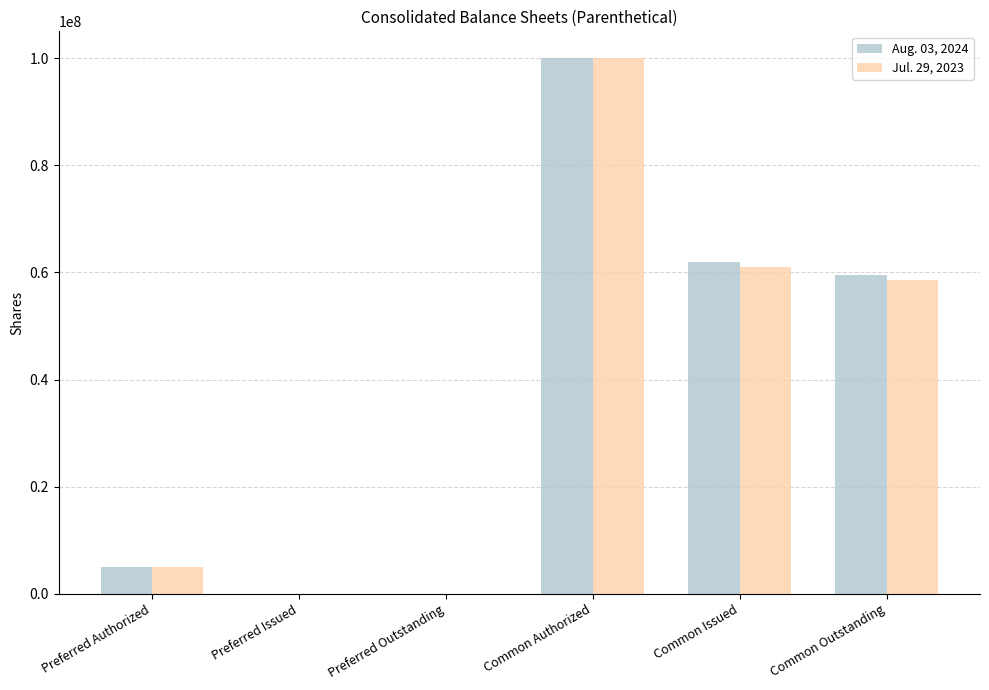

What is the spread (max minus min) of values at Common Issued?

1000000